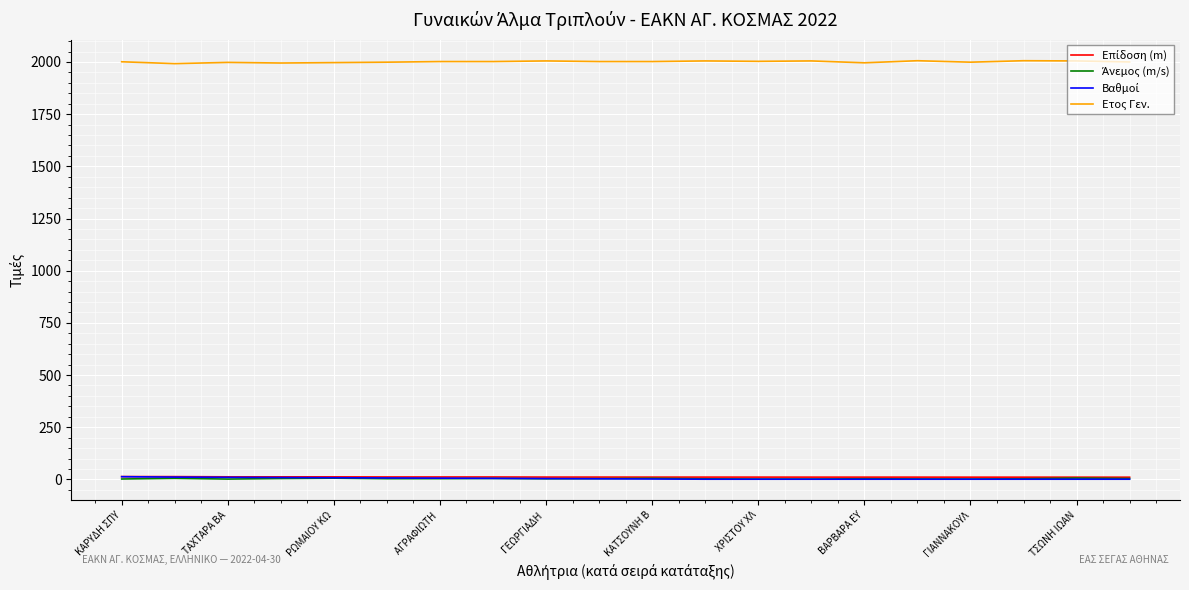

Which series has the largest total across all categories?

Ετος Γεν.